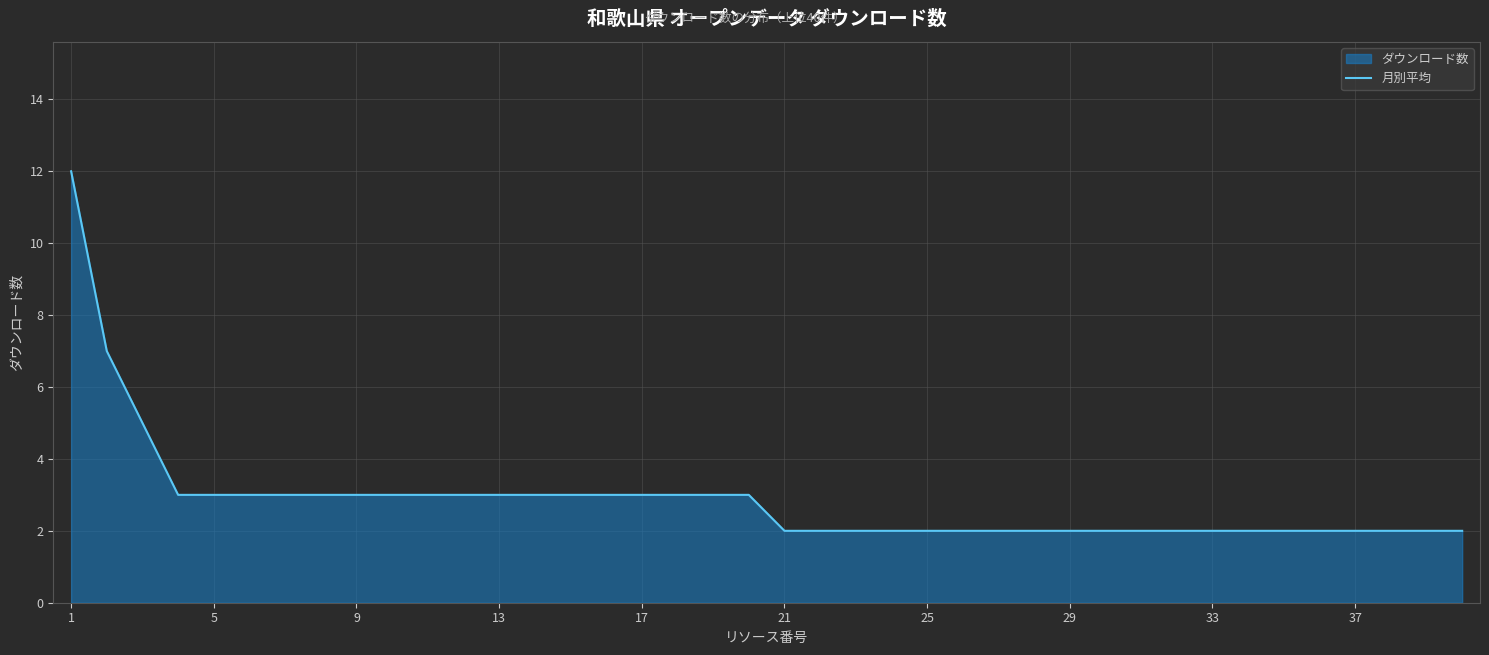

True or false: there are more than 0 points higher than both neighbors.

False